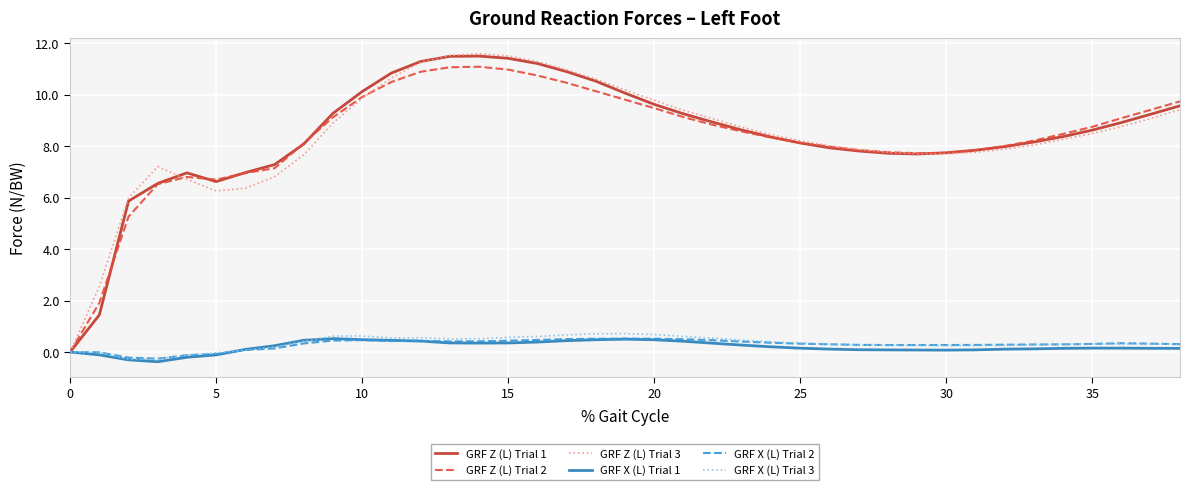

What is the highest value of the GRF Z (L) Trial 1 series?

11.5